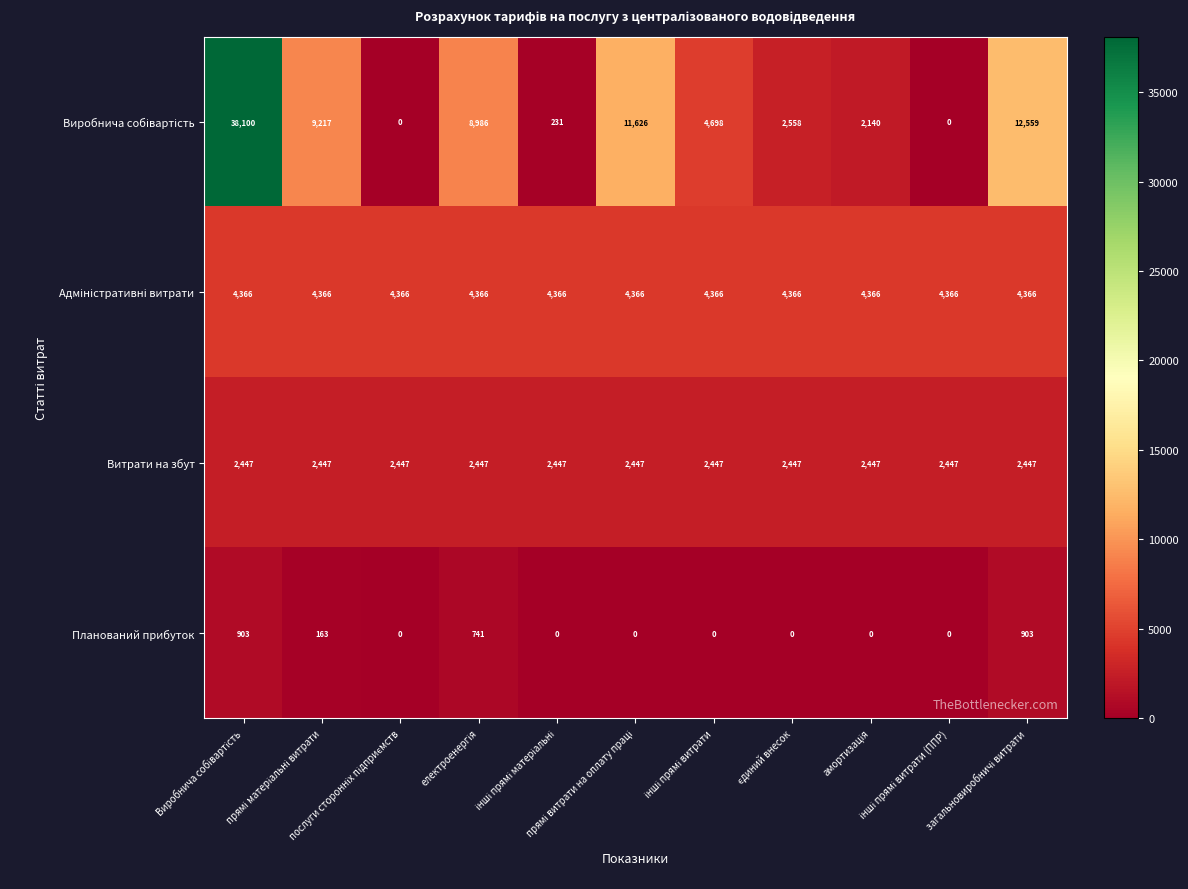

Count the Планований прибуток values in the range 0 to 741.

9